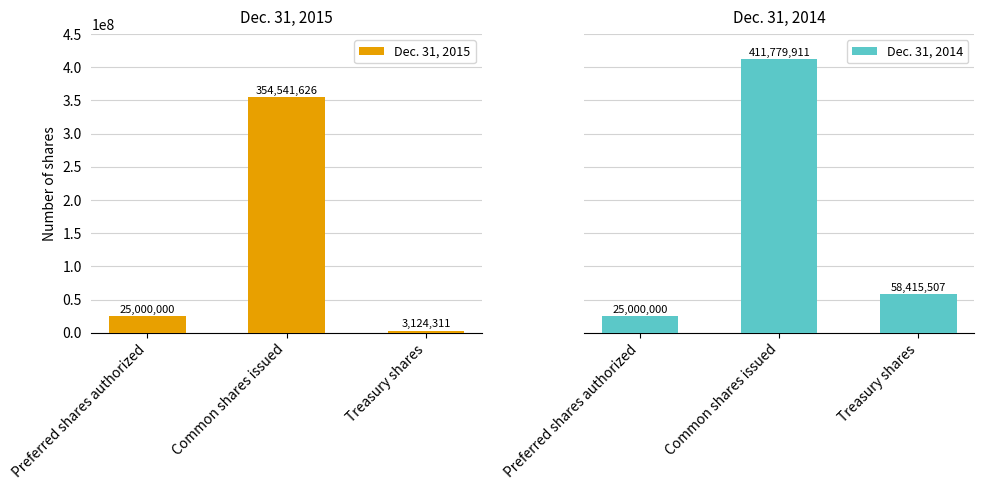

What is the greatest value displayed?

411779911